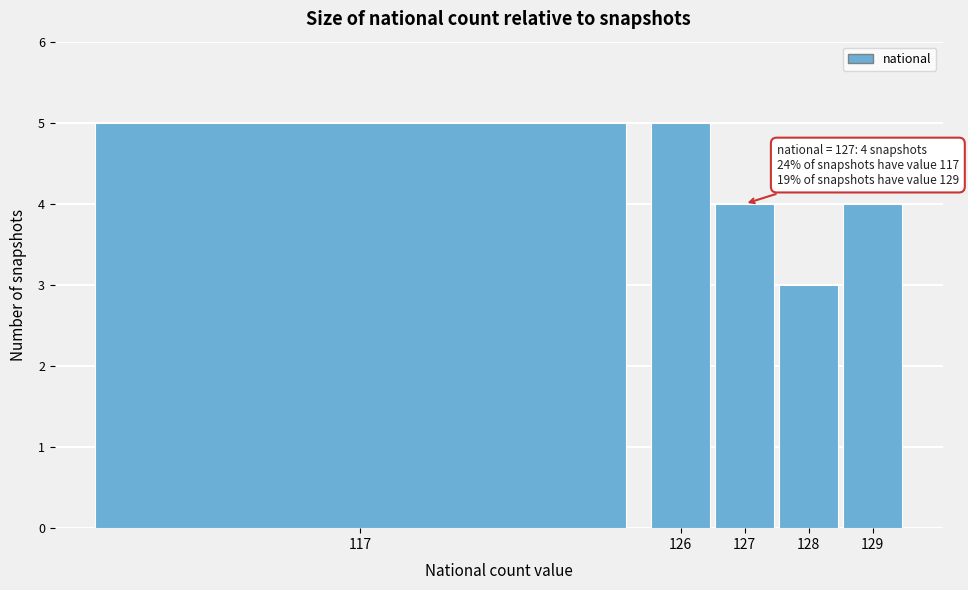

Reading left to right, transcribe all the data shown in this chart.

5	5	4	3	4